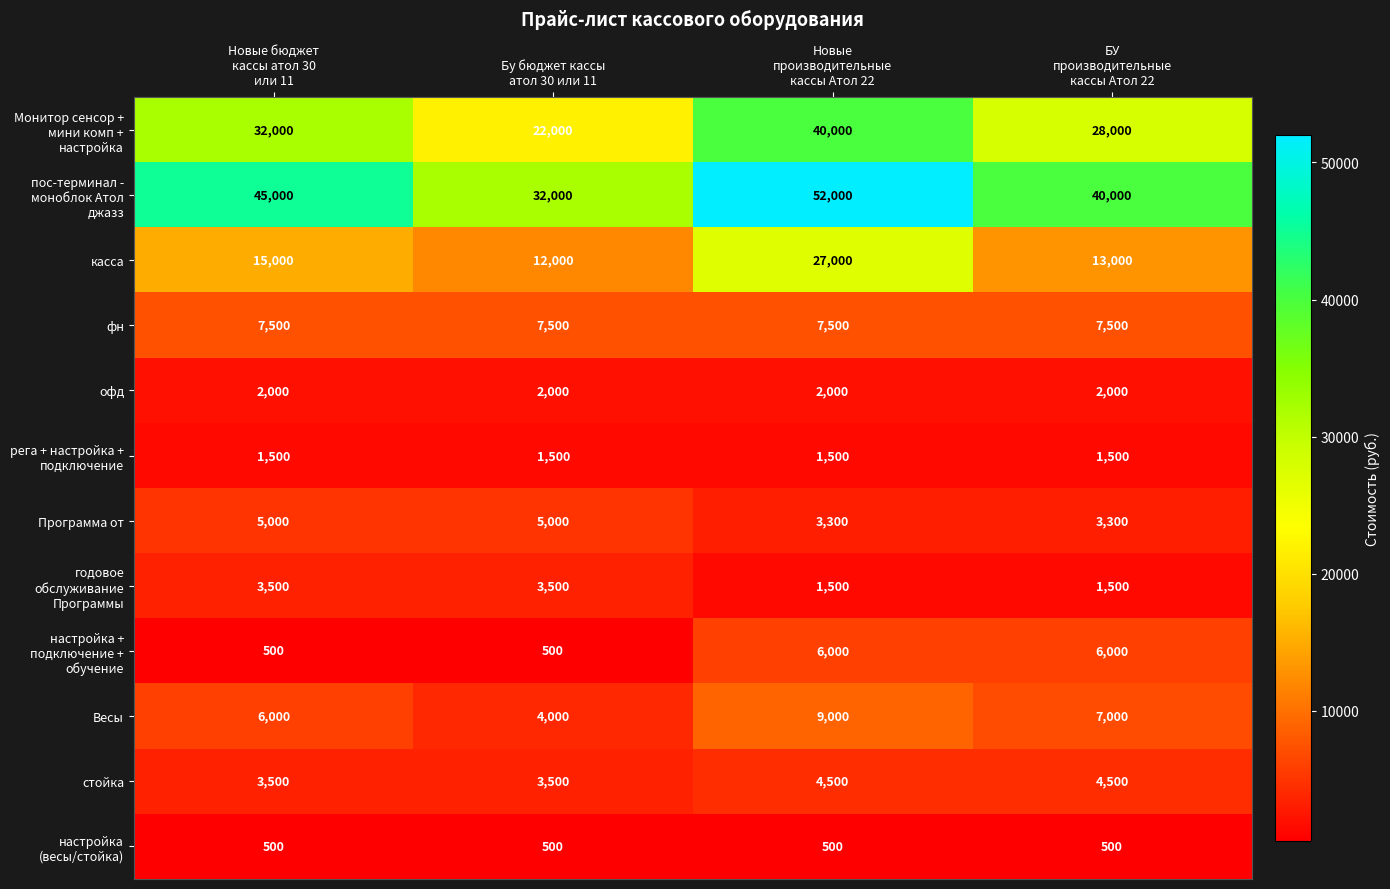

Count the Весы values in the range 6000 to 9000.

3